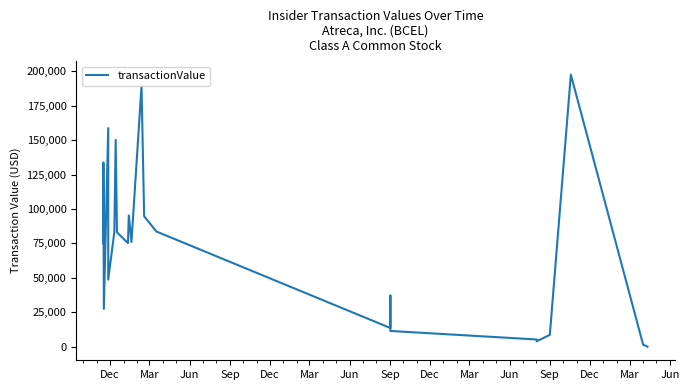

How many points are higher than both their immediate neighbors (excluding endpoints)?

7